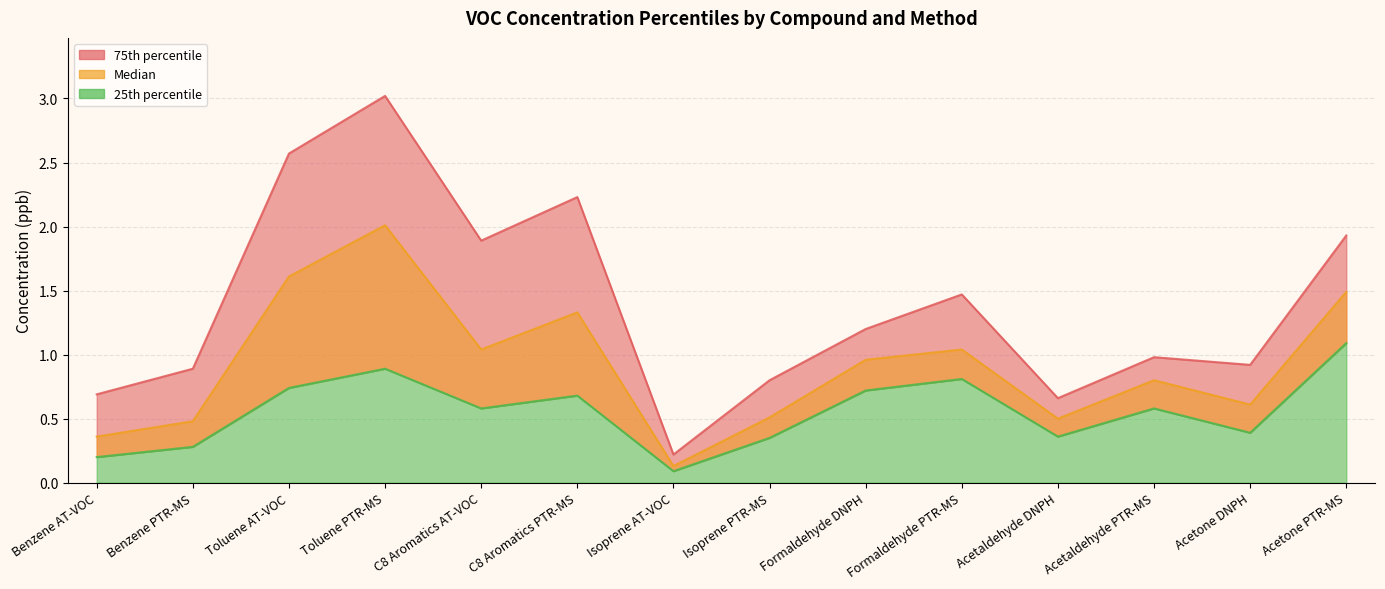

The value of Median at Isoprene AT-VOC is 0.1. True or false?

False